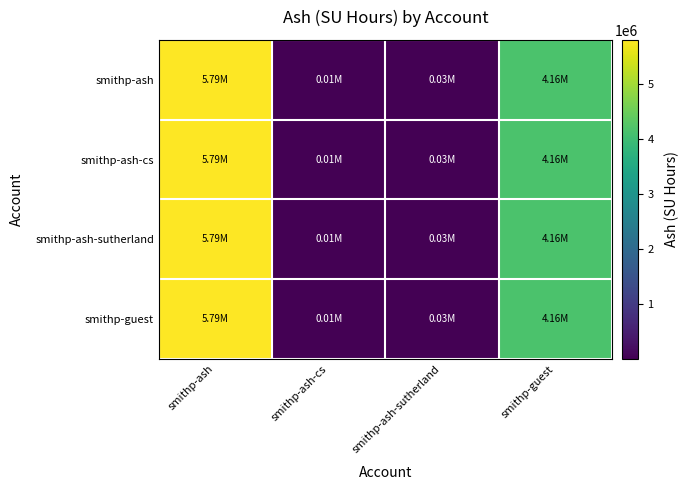

Is it true that smithp-ash equals 7377348.5 at smithp-guest?

False